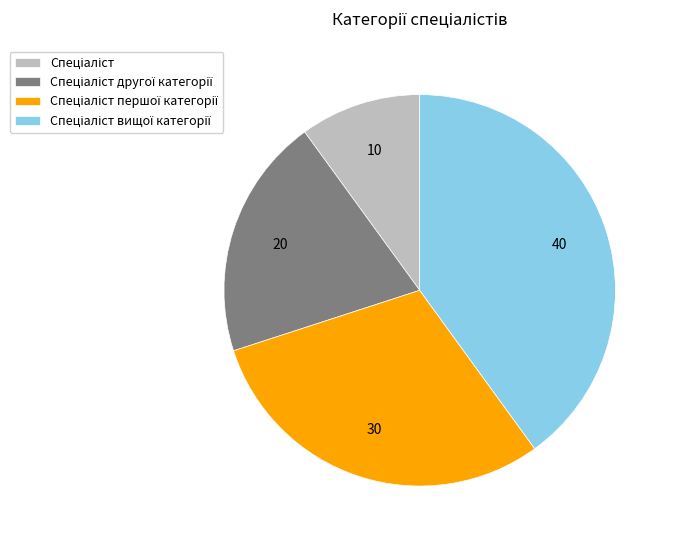

Is there a majority slice in this chart?

No